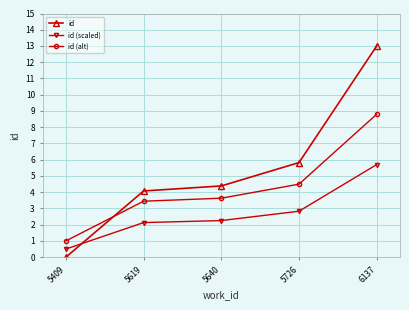

What is the sum of all id (alt) values?

21.4